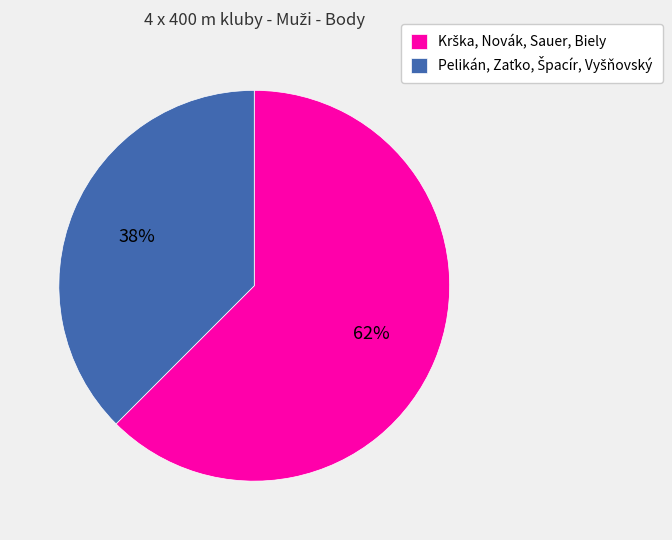

To the nearest percent, what is the average slice percentage?

50%